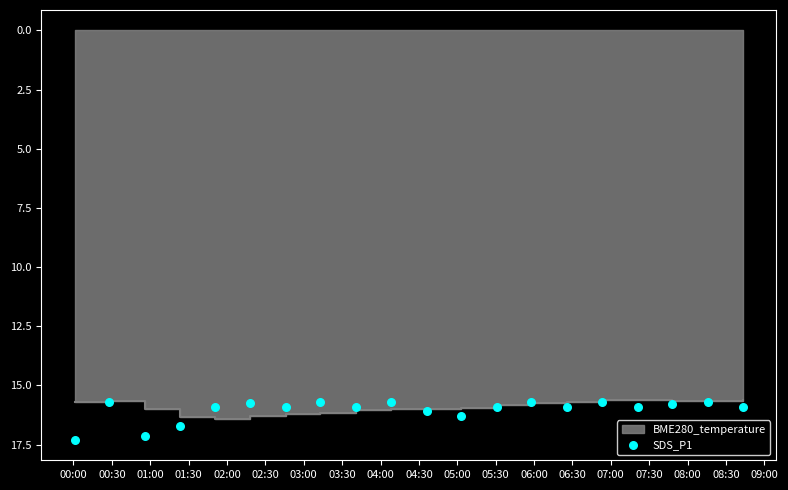

Approximately how many times larger is the value at 08:30 compared to 00:30?

1.0